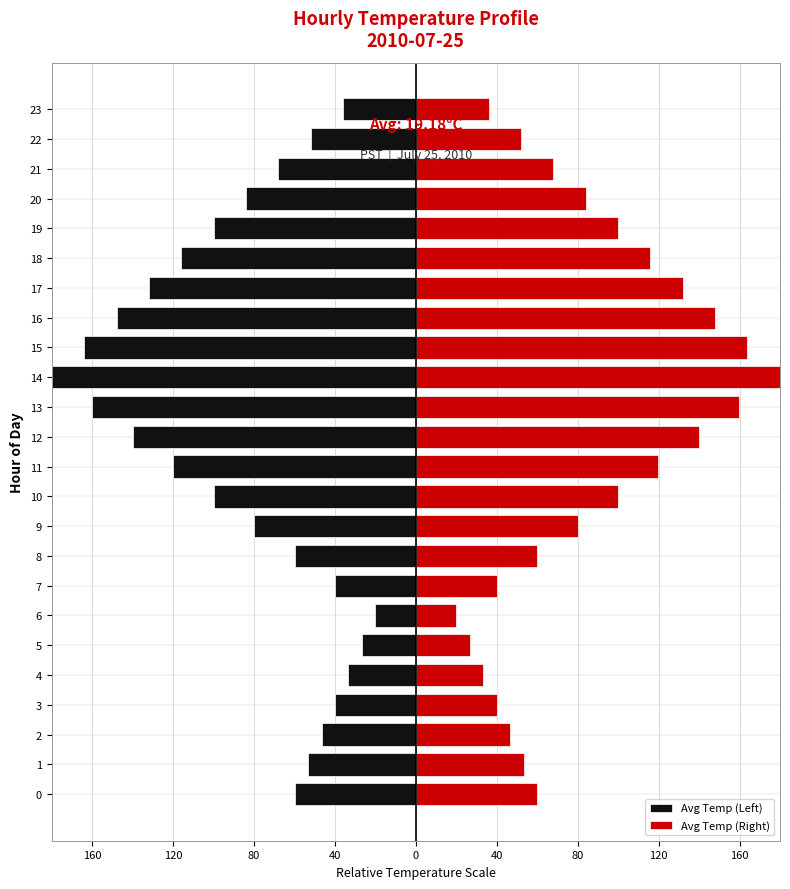

Is it true that Avg Temp (Right) equals 83.9 at 20?

True